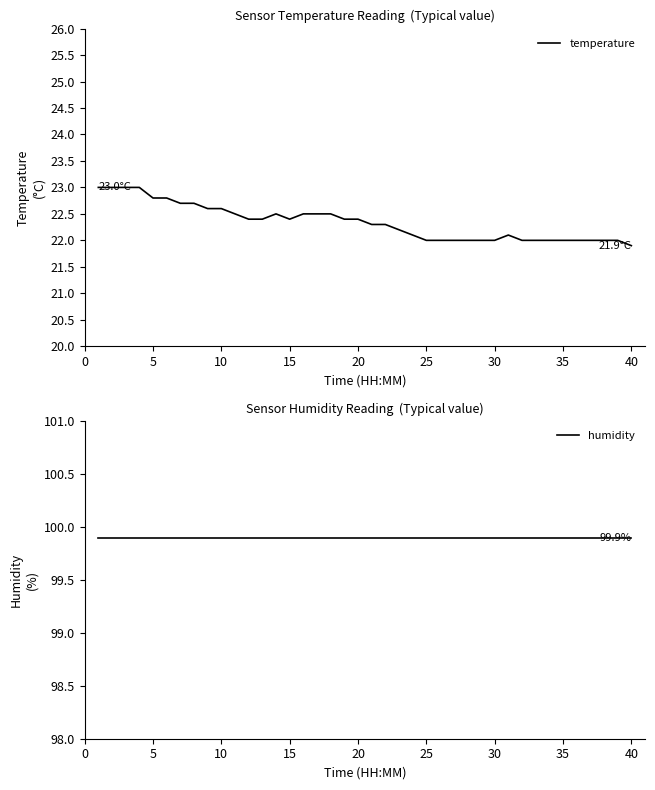

True or false: humidity has more than 1 interior local peaks.

False